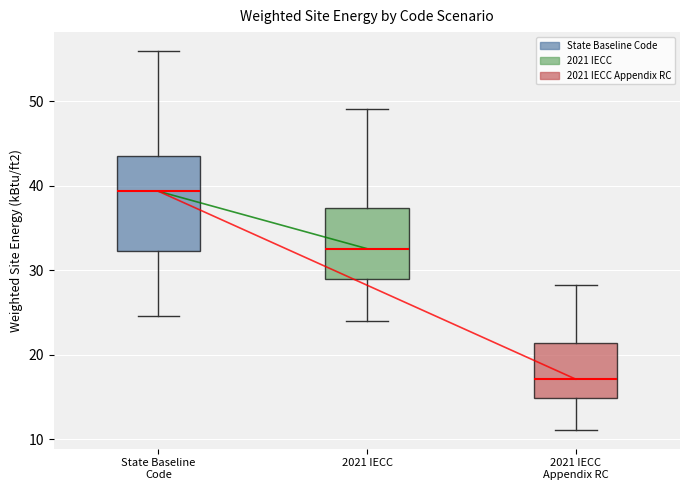

Reading left to right, read every box against the y-axis: the position of its median line, the range the box covers, and the ends of its whiskers. The values are not printed on the chart, so give them approximately, as read against the axis.

State Baseline Code: median 39, box 32 to 44, whiskers 25 to 56
2021 IECC: median 33, box 29 to 37, whiskers 24 to 49
2021 IECC Appendix RC: median 17, box 15 to 21, whiskers 11 to 28